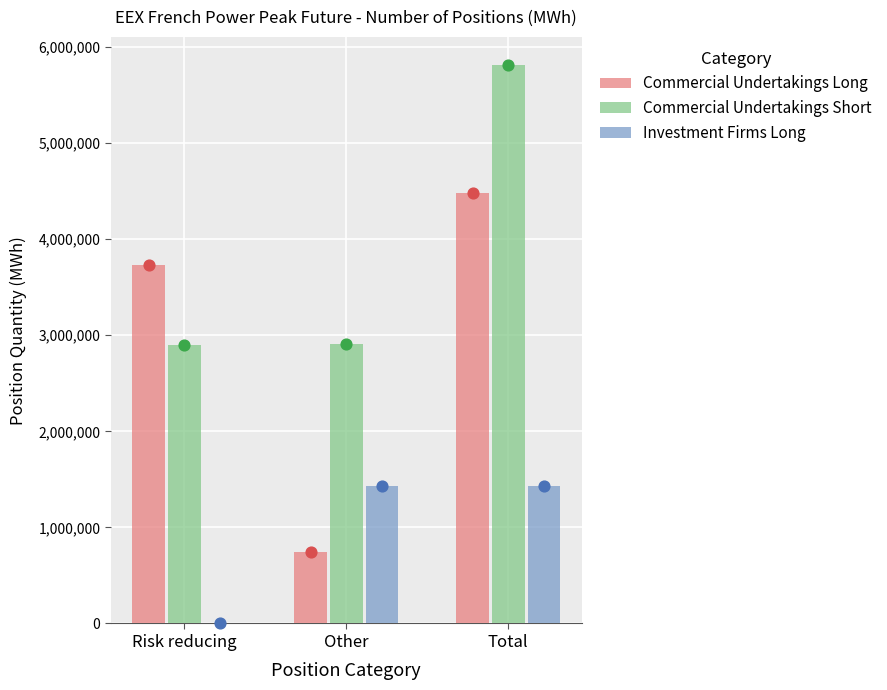

Which series contains the lowest Y value?

Investment Firms Long